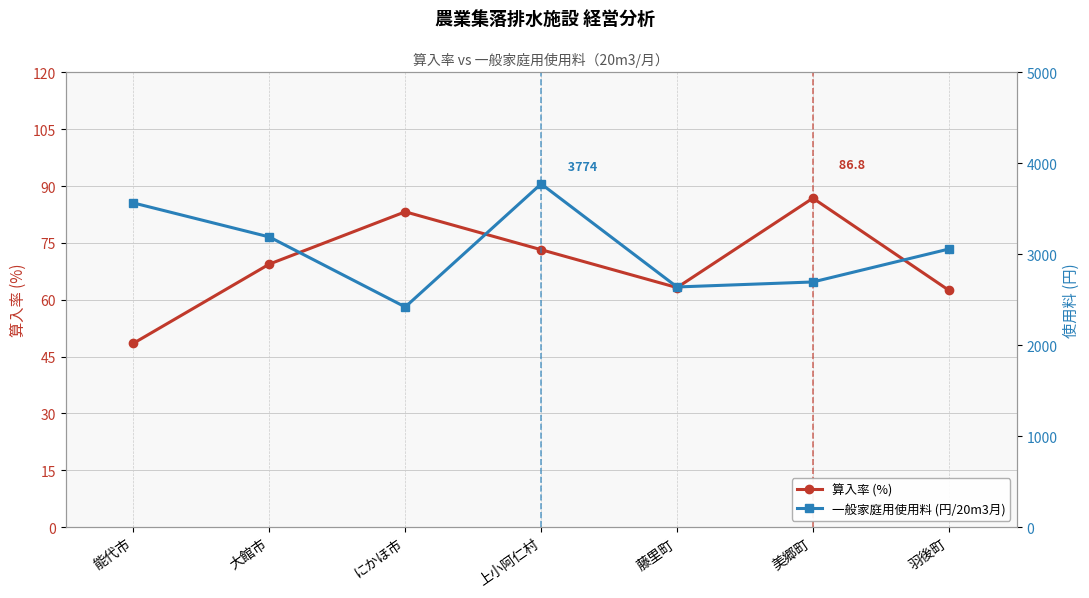

At which category does the chart reach its minimum across all series?

能代市